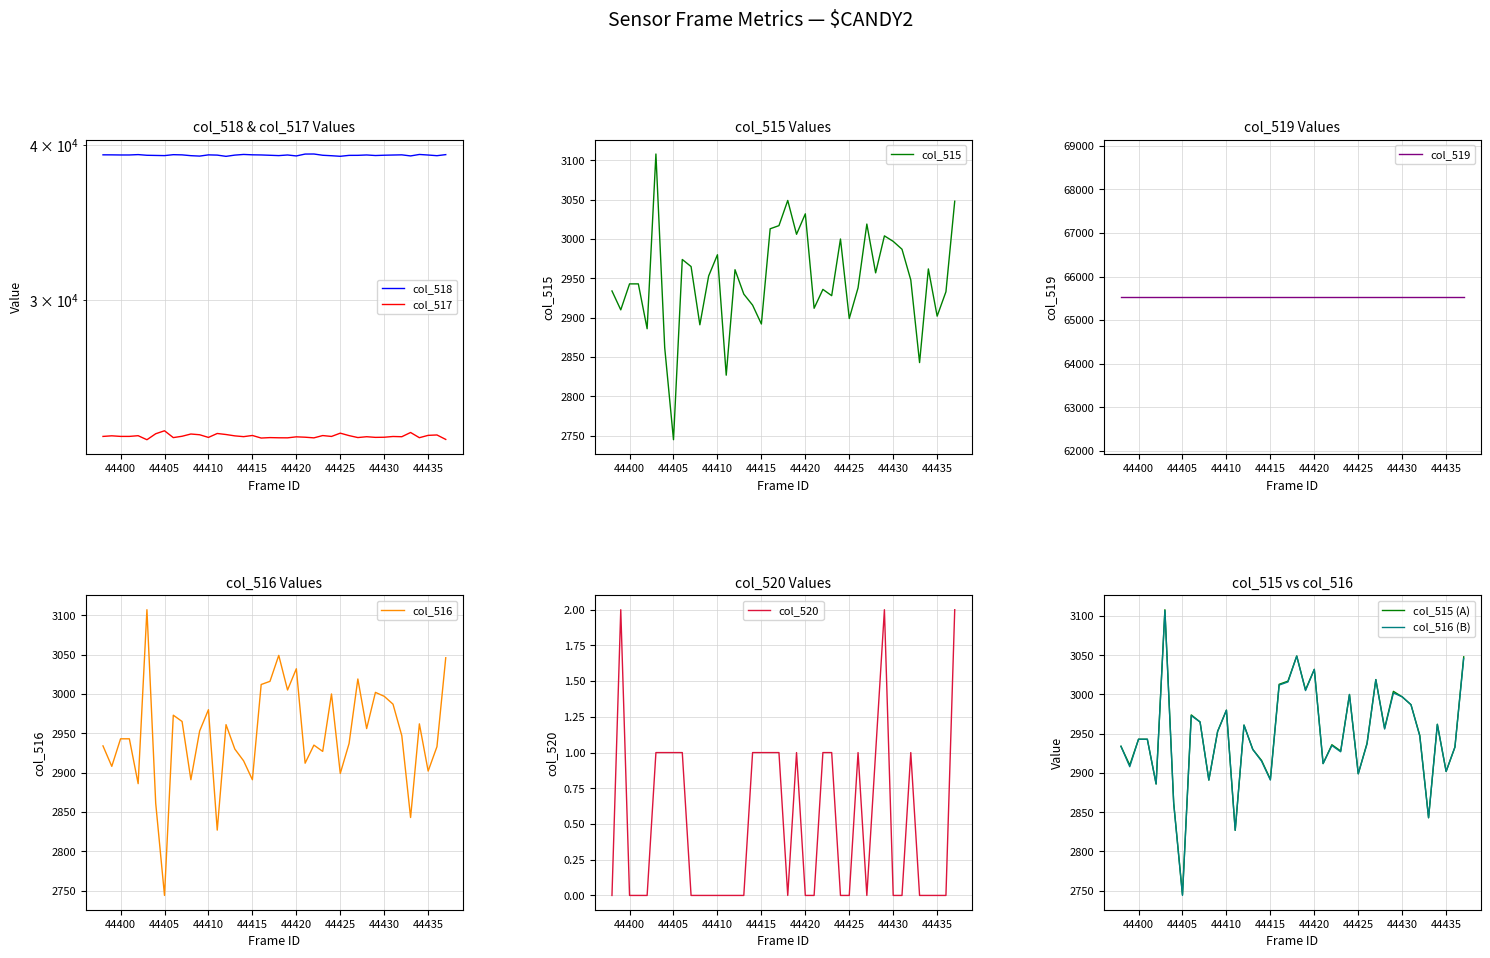

Between 44418 and 44422, which series saw the biggest shift?

col_518